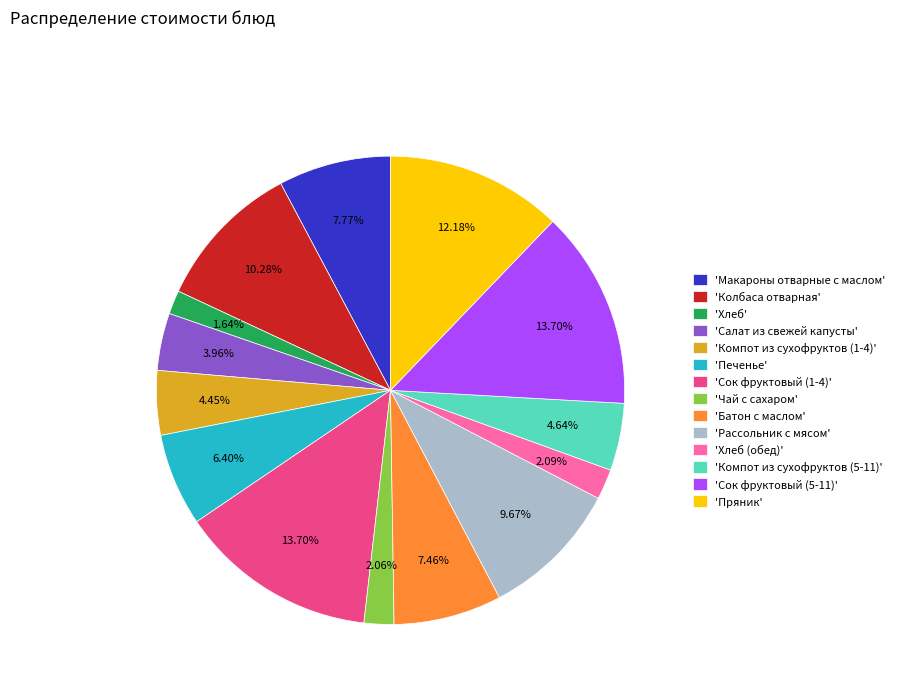

How many segments does this pie chart have?

14